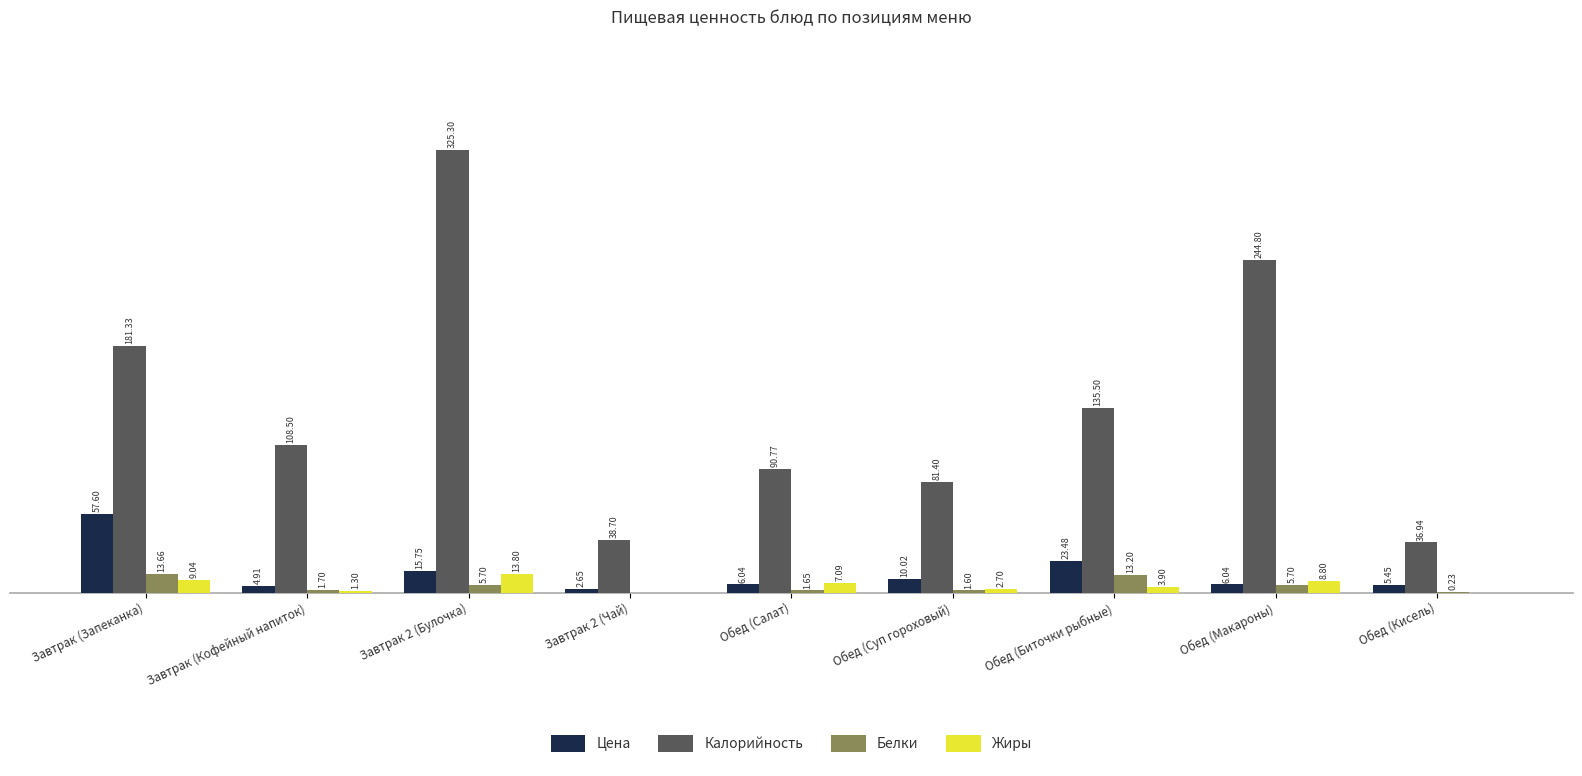

At which category is the sum across all series the highest?

Завтрак 2 (Булочка)